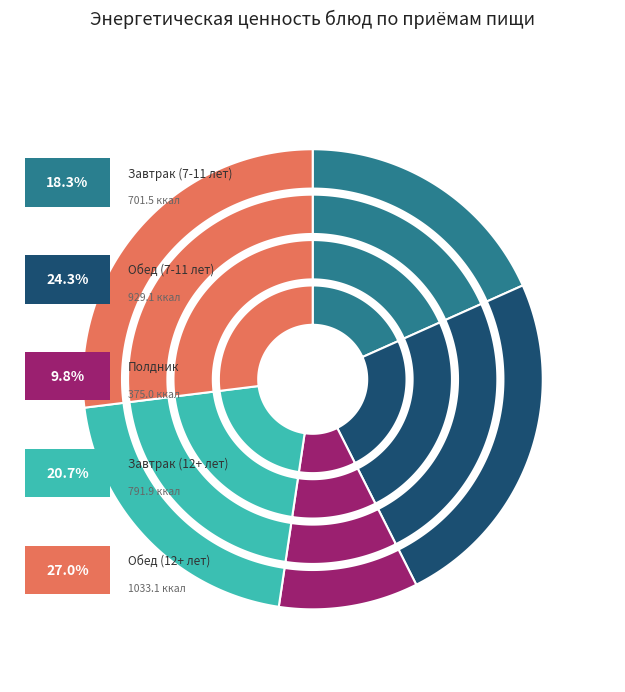

Combined, do Обед (7-11 лет) and Полдник account for over 50%?

No